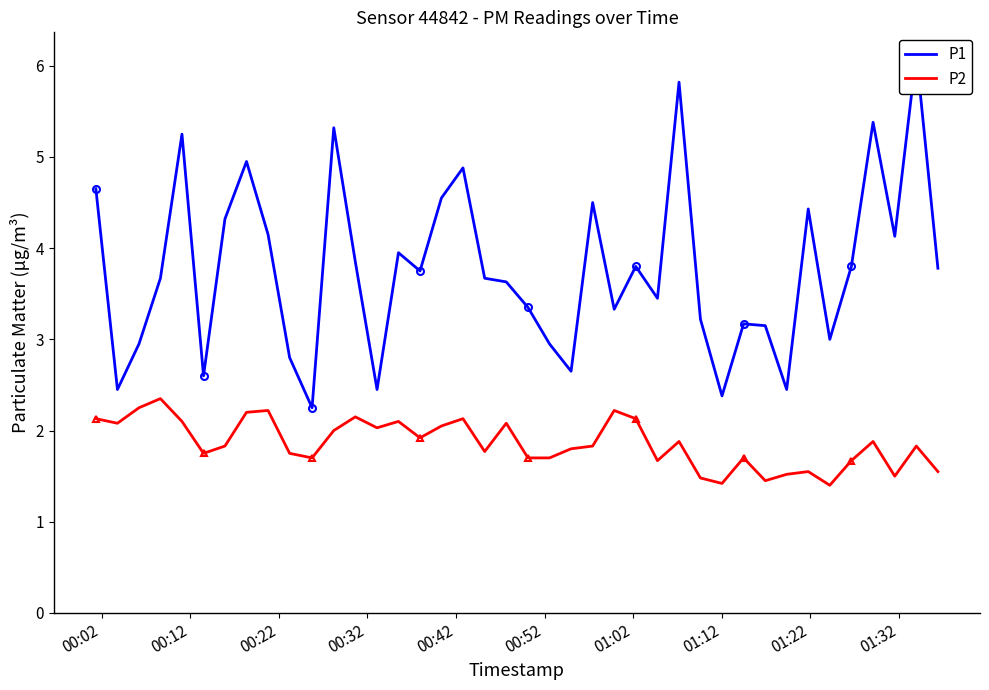

True or false: P2 and P1 intersect in this chart.

False